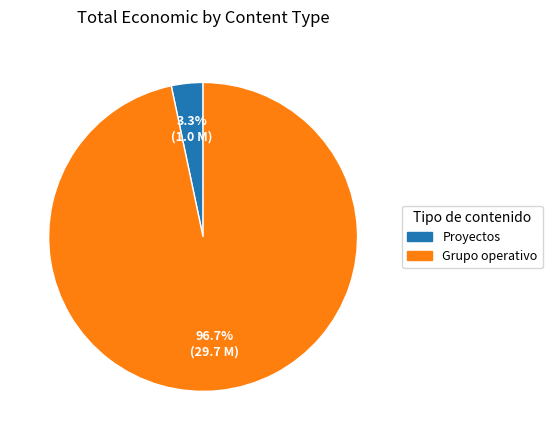

Does any single category account for the majority?

Yes